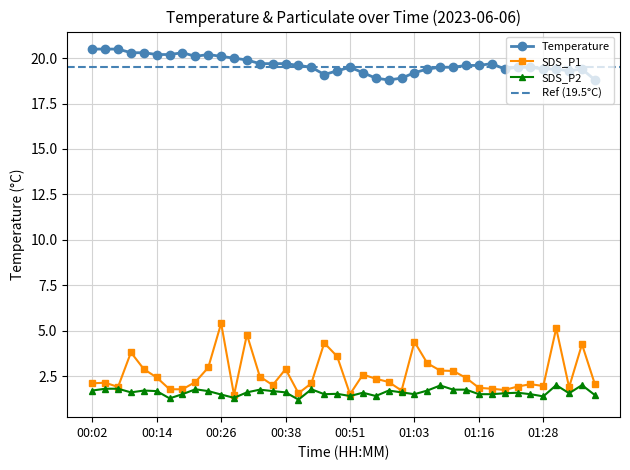

At which label does the data first exceed 19?

00:02